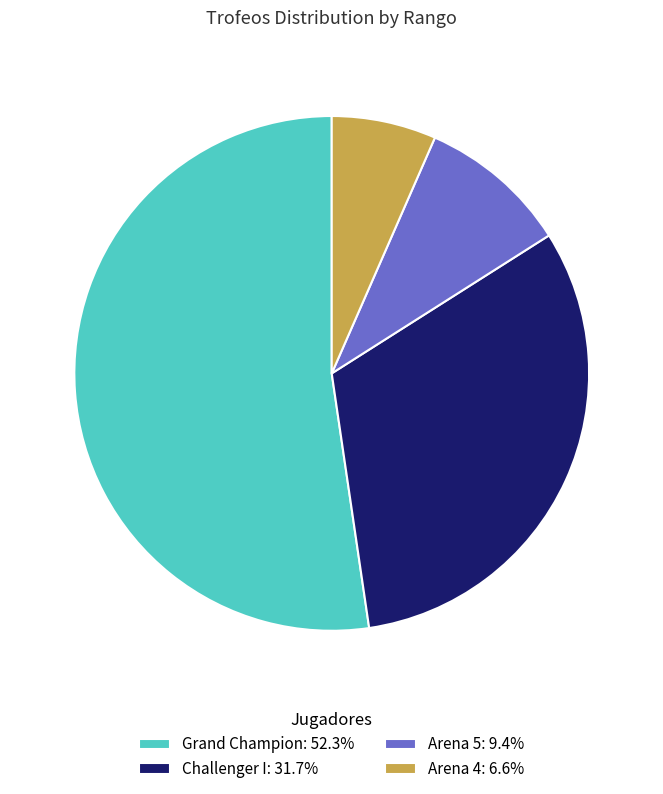

Do Grand Champion: 52.3% and Arena 4: 6.6% together represent more than half of the pie?

Yes